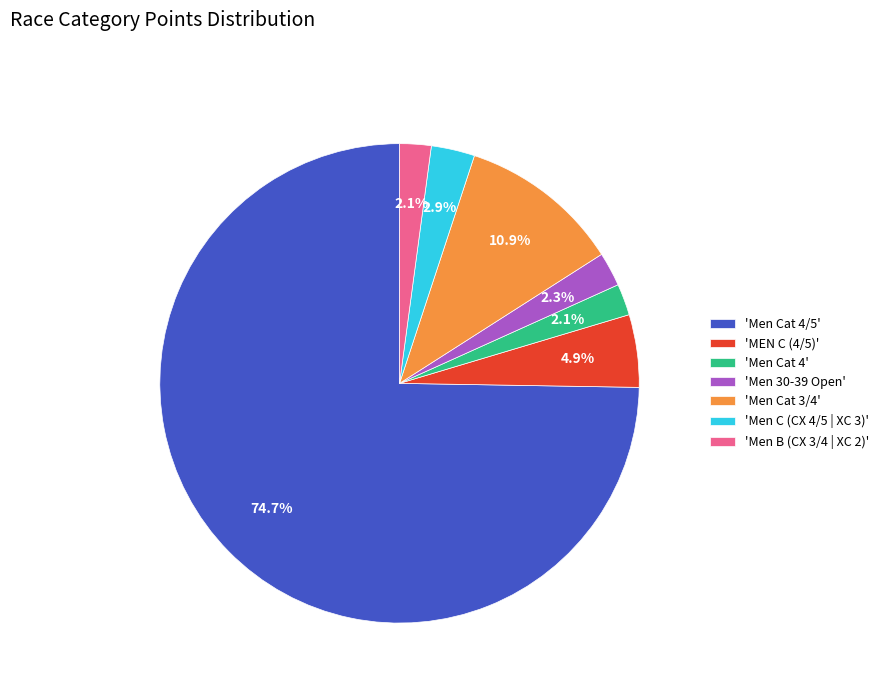

Which category has the biggest portion of the pie?

'Men Cat 4/5'